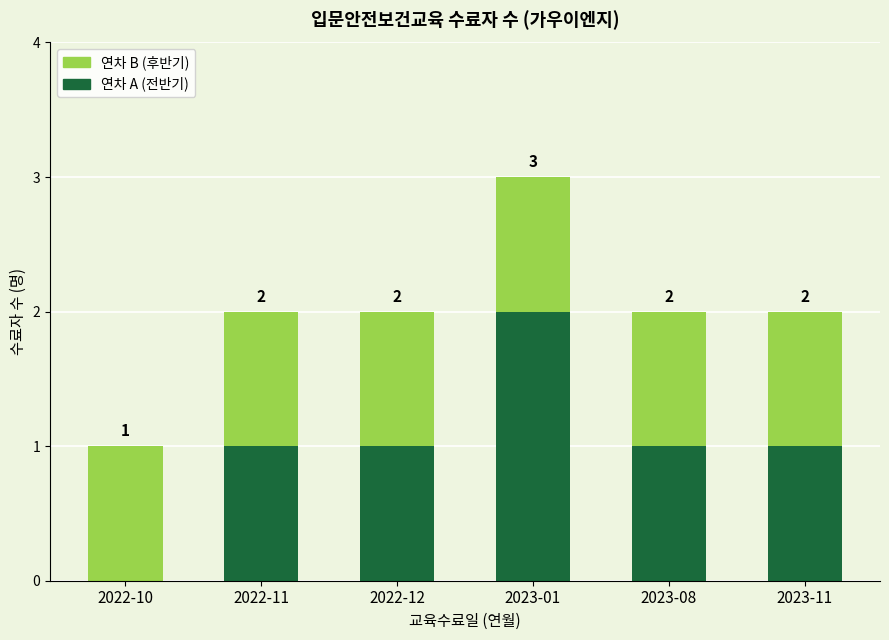

What is the total value across all series at 2023-01?

3